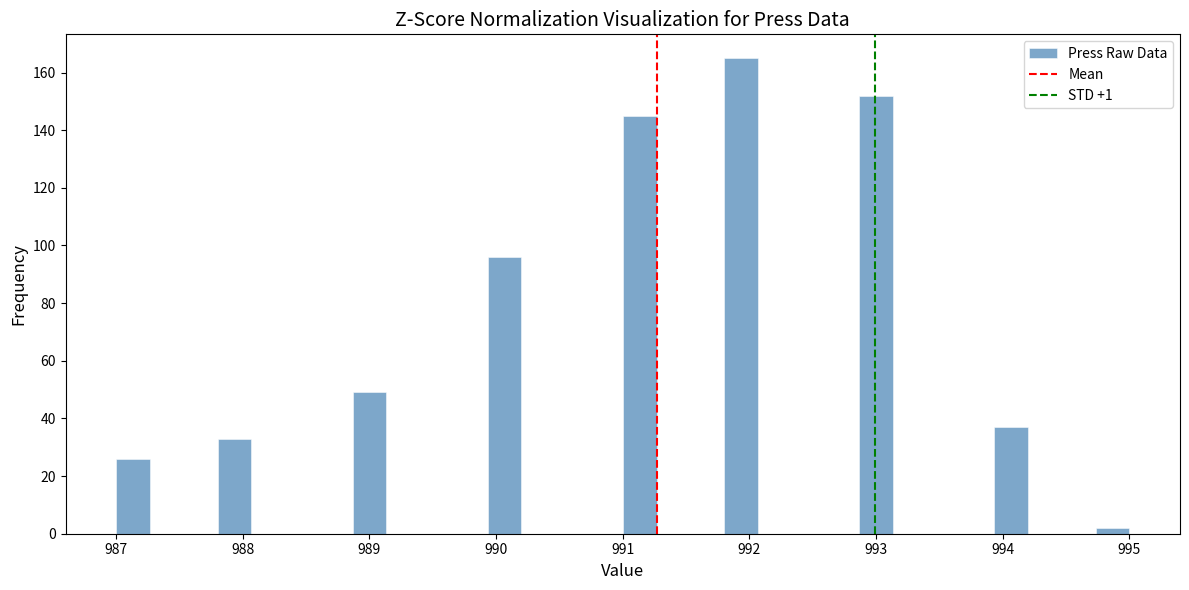

Read against the x-axis, roughly where is the centre of the tallest bar?

991.9